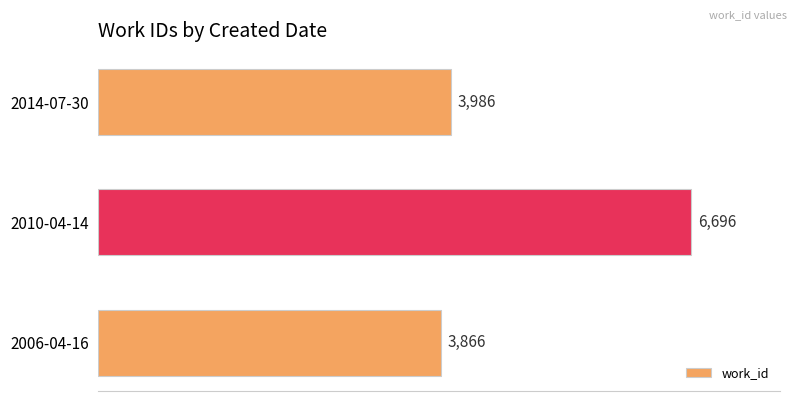

Reading bottom to top, what are all the values shown in this chart?

3866	6696	3986